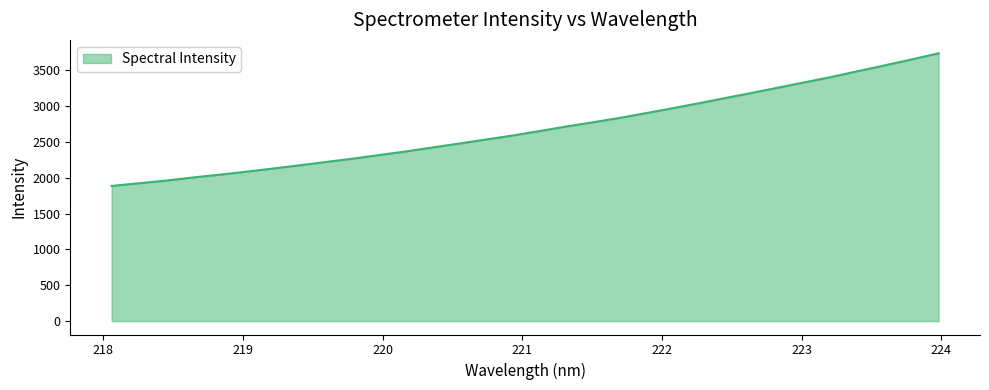

What is the difference between the maximum and minimum values?

1851.2